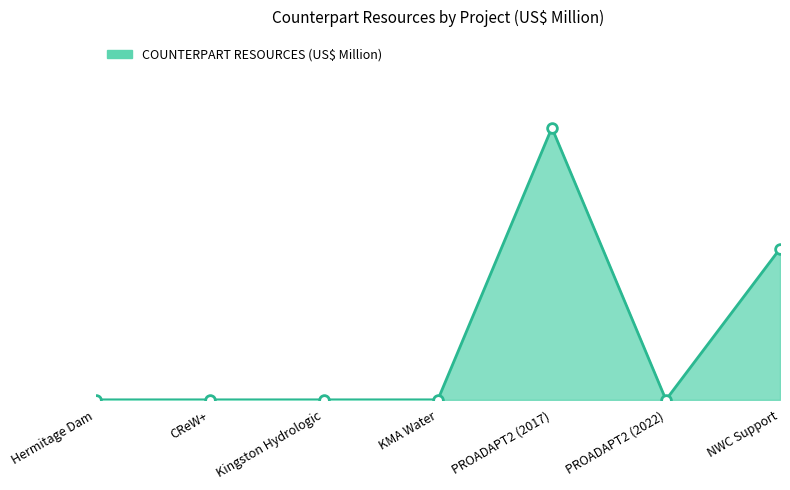

What is the label of the 2nd point from the right?

PROADAPT2 (2022)